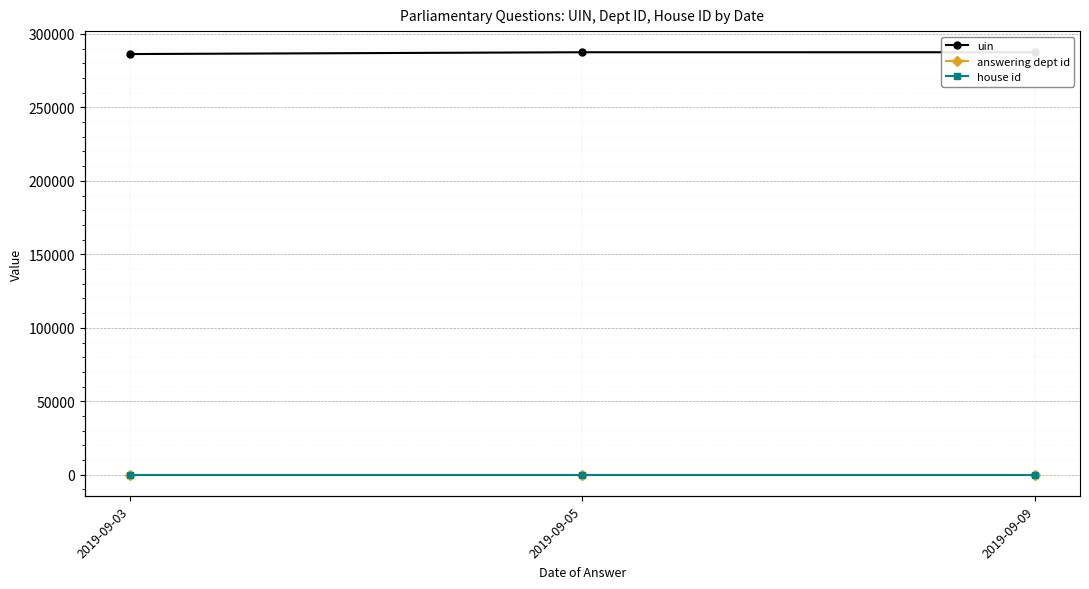

Is it true that uin equals 286310 at 2019-09-03?

True